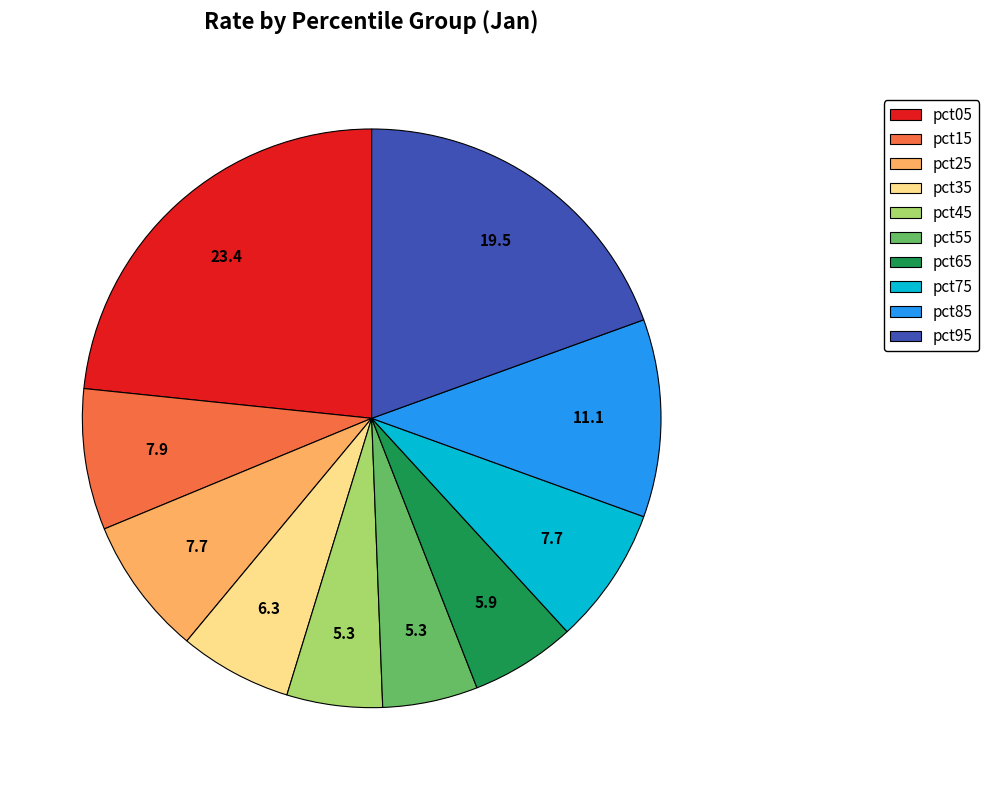

Which category has the biggest portion of the pie?

pct05